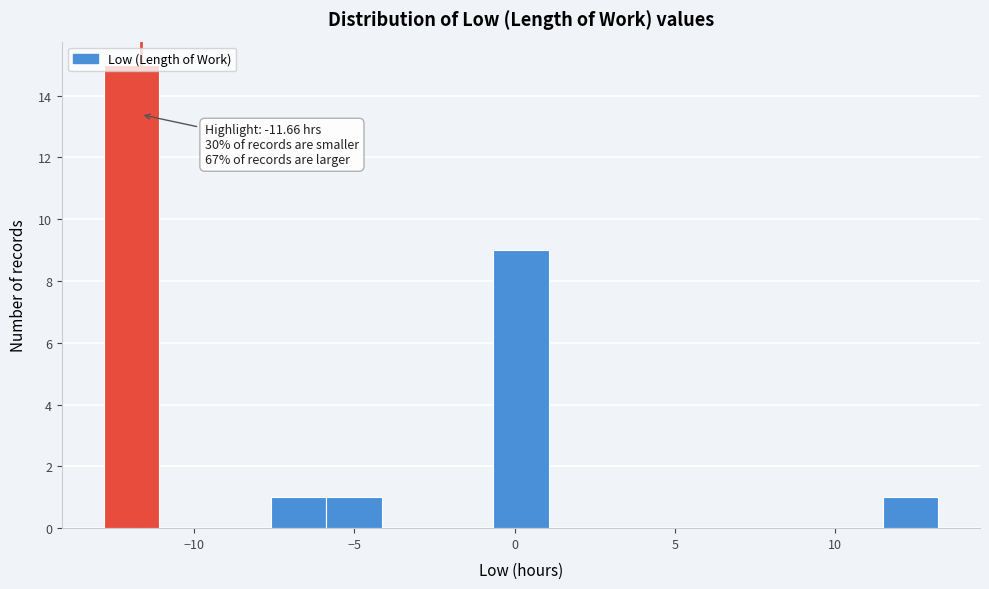

Read against the x-axis, roughly where is the centre of the tallest bar?

-12.0